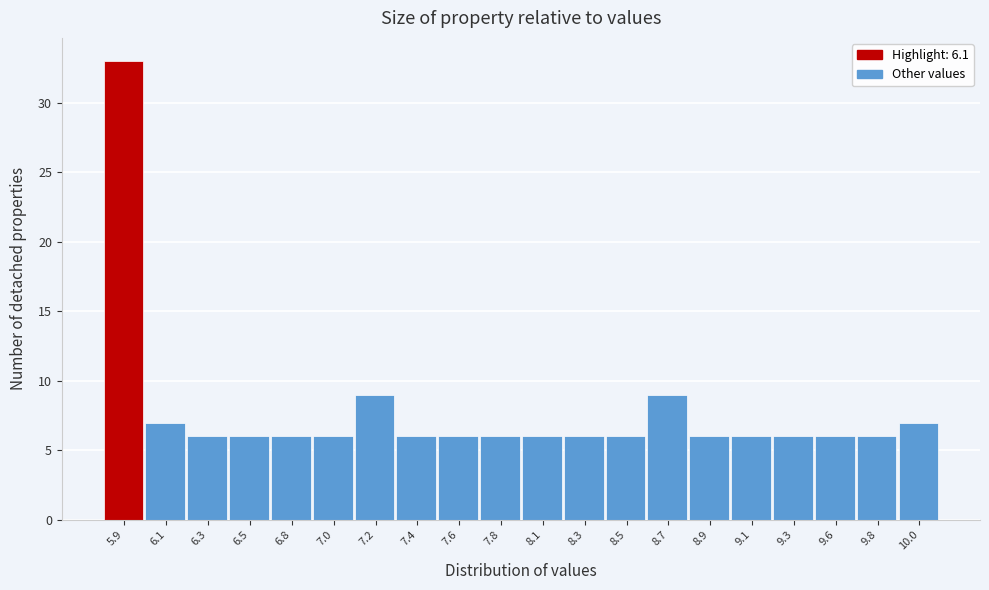

Reading left to right, list all the values displayed in this chart.

33	7	6	6	6	6	9	6	6	6	6	6	6	9	6	6	6	6	6	7